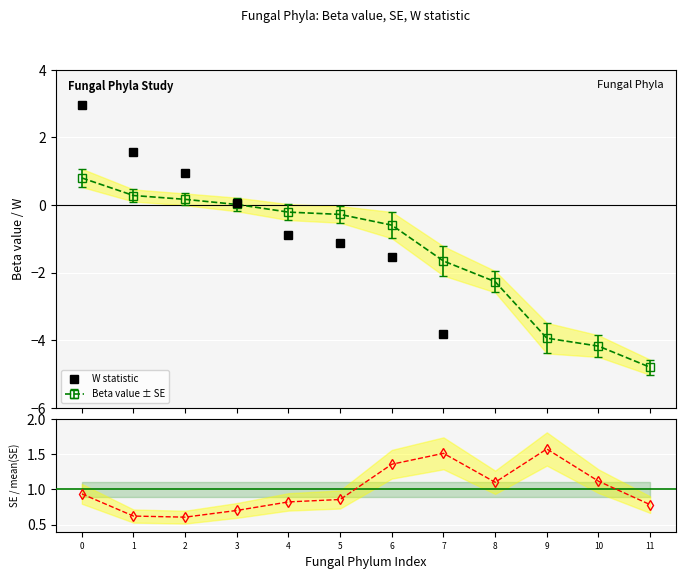

How many times do W statistic and SE ratio cross each other?

1